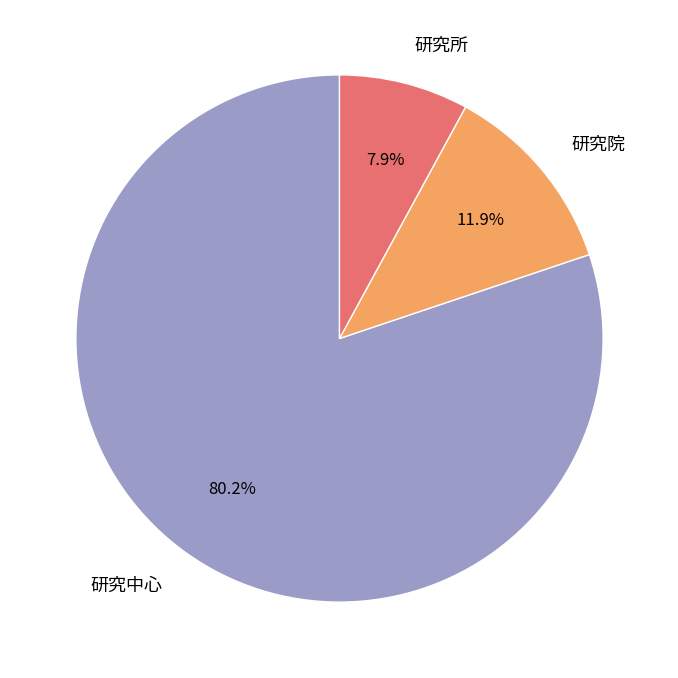

How much of the chart is everything except 研究所?

92.1%